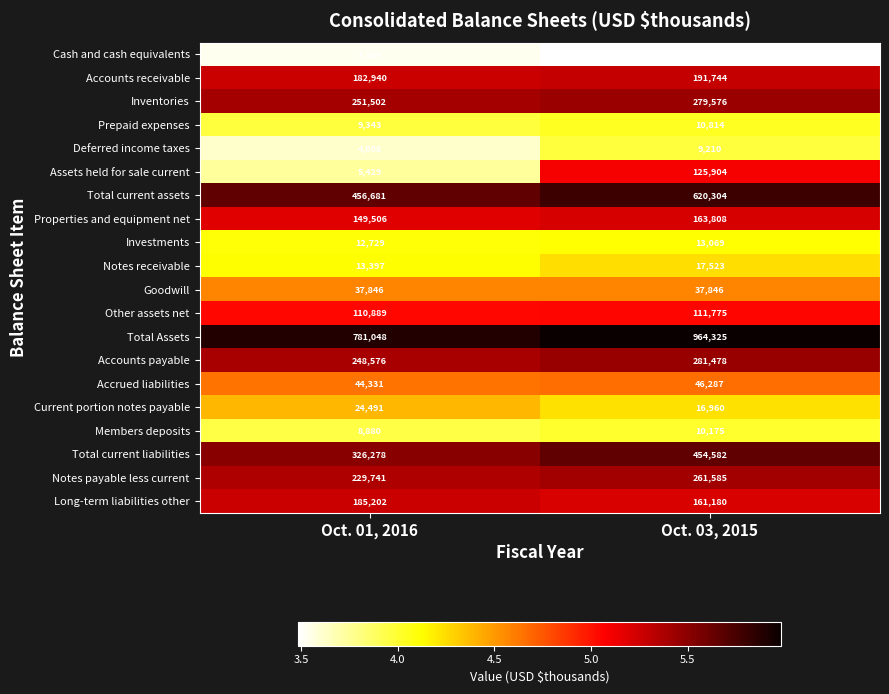

Between Oct. 01, 2016 and Oct. 03, 2015, which series saw the biggest shift?

Total Assets